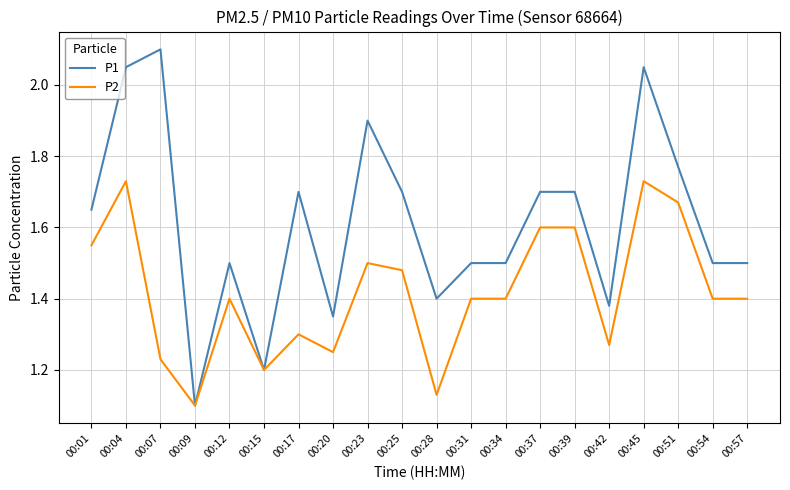

Which category has the lowest value in the P1 series?

00:09